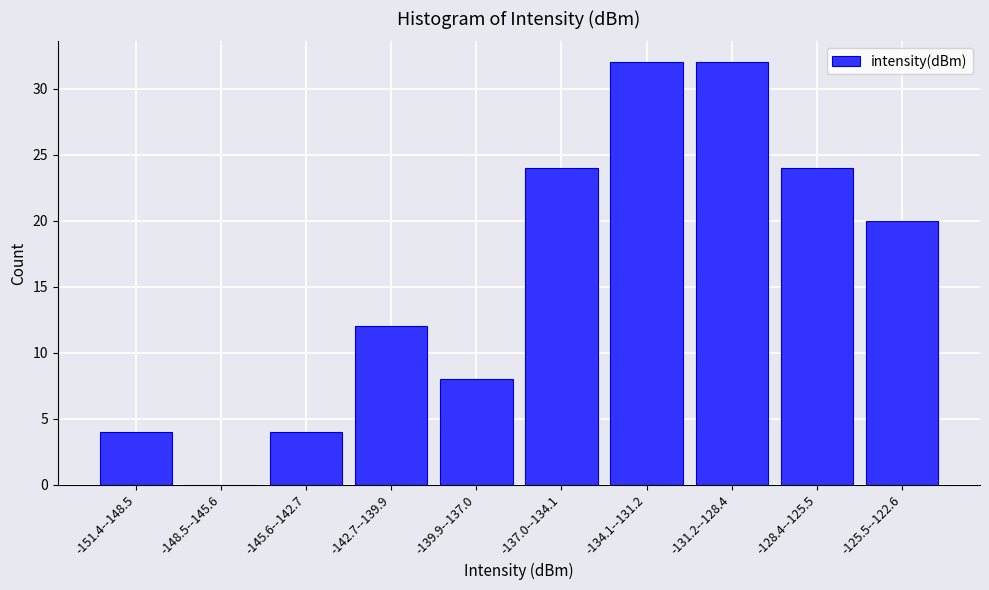

Reading left to right, list all the values displayed in this chart.

-151.4--148.5=4	-148.5--145.6=0	-145.6--142.7=4	-142.7--139.9=12	-139.9--137.0=8	-137.0--134.1=24	-134.1--131.2=32	-131.2--128.4=32	-128.4--125.5=24	-125.5--122.6=20